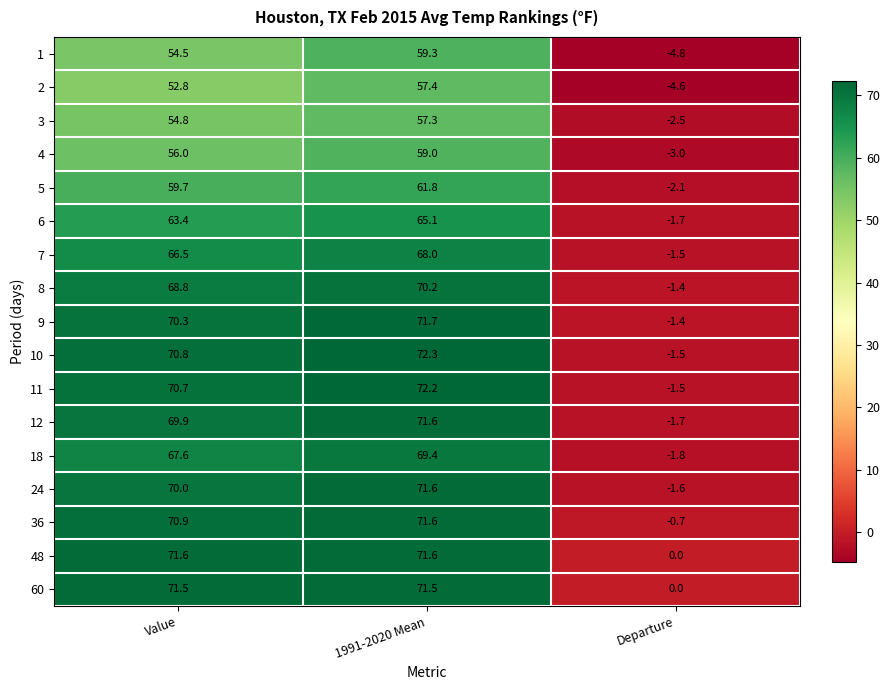

Which series has the widest spread of values?

10